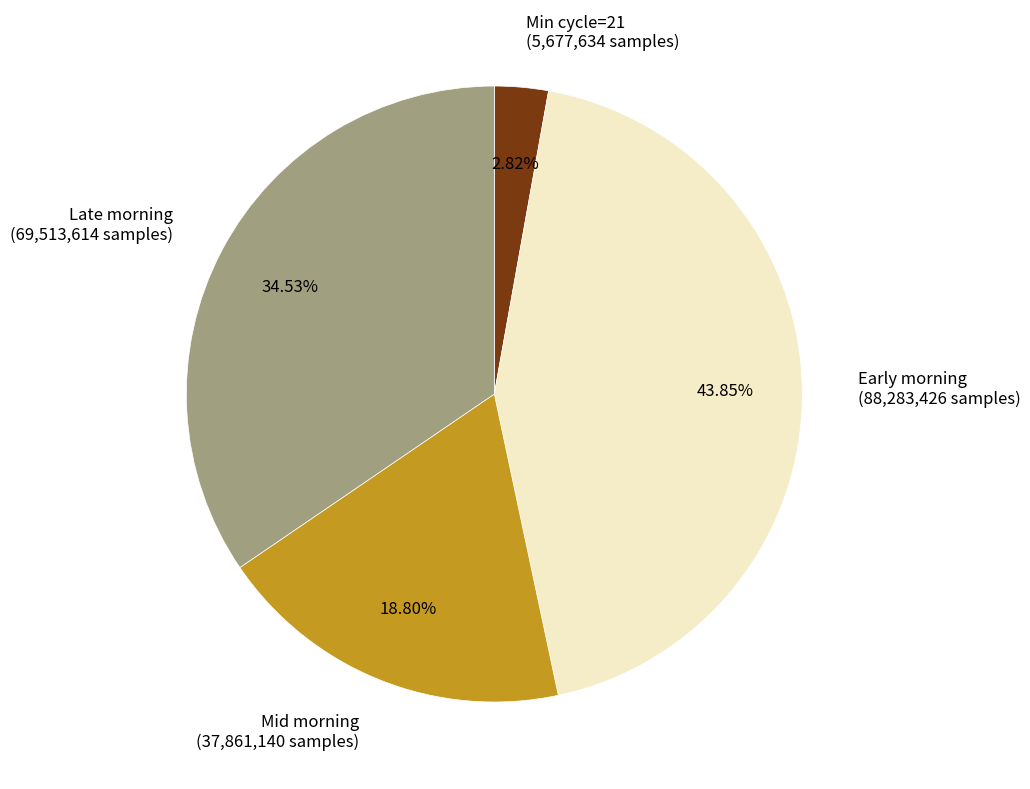

Is the sum of Min cycle=21 (5,677,634 samples) and Mid morning (37,861,140 samples) greater than half?

No